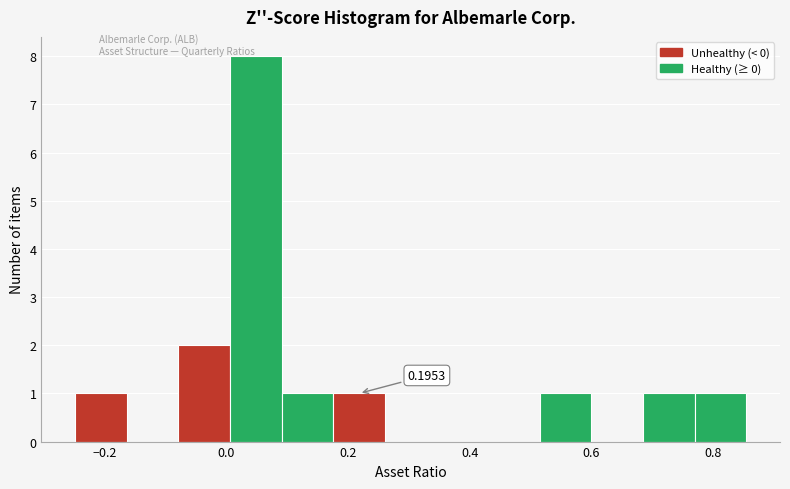

Over which range of the x-axis is the bar tallest?

0.00 to 0.10